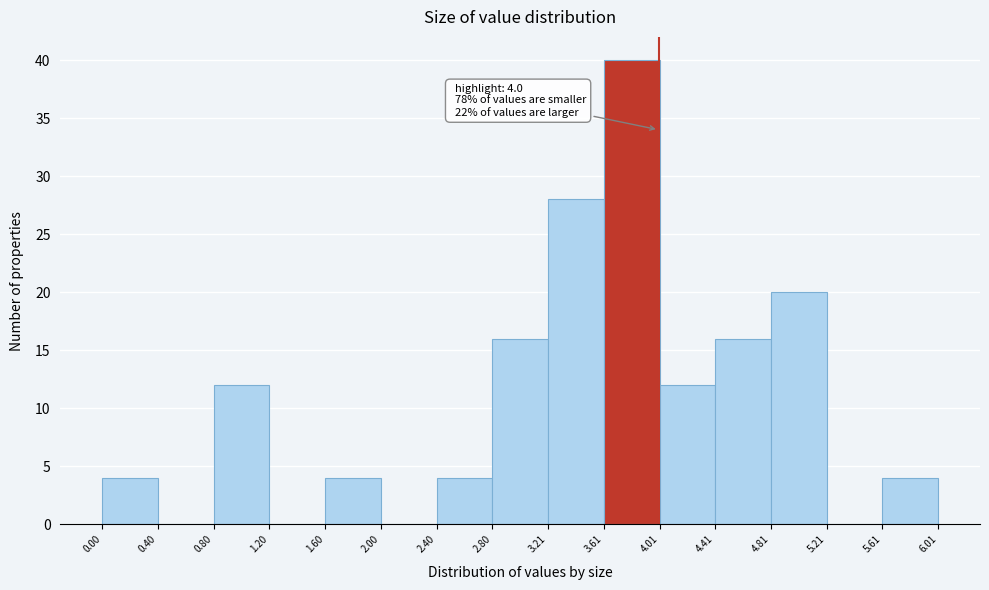

Over which range of the x-axis is the bar tallest?

3.61 to 4.01